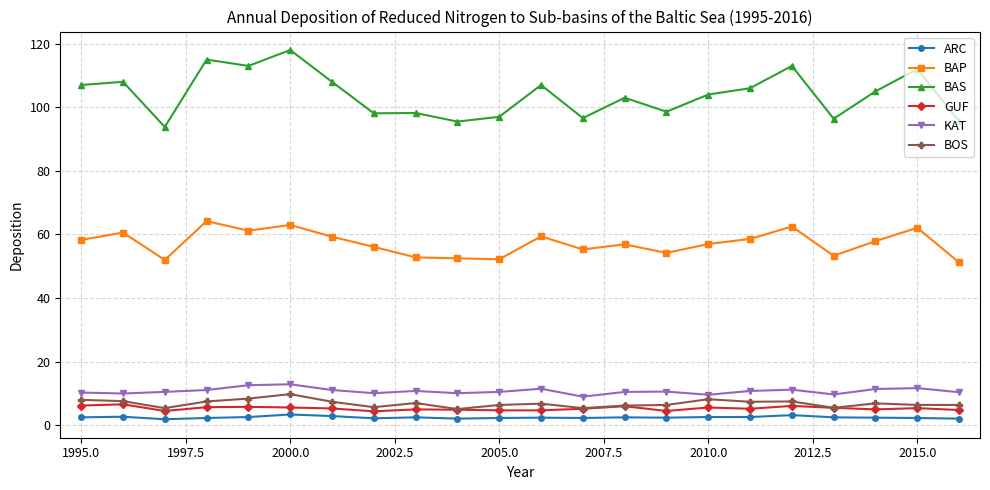

What is the highest value of the GUF series?

6.6